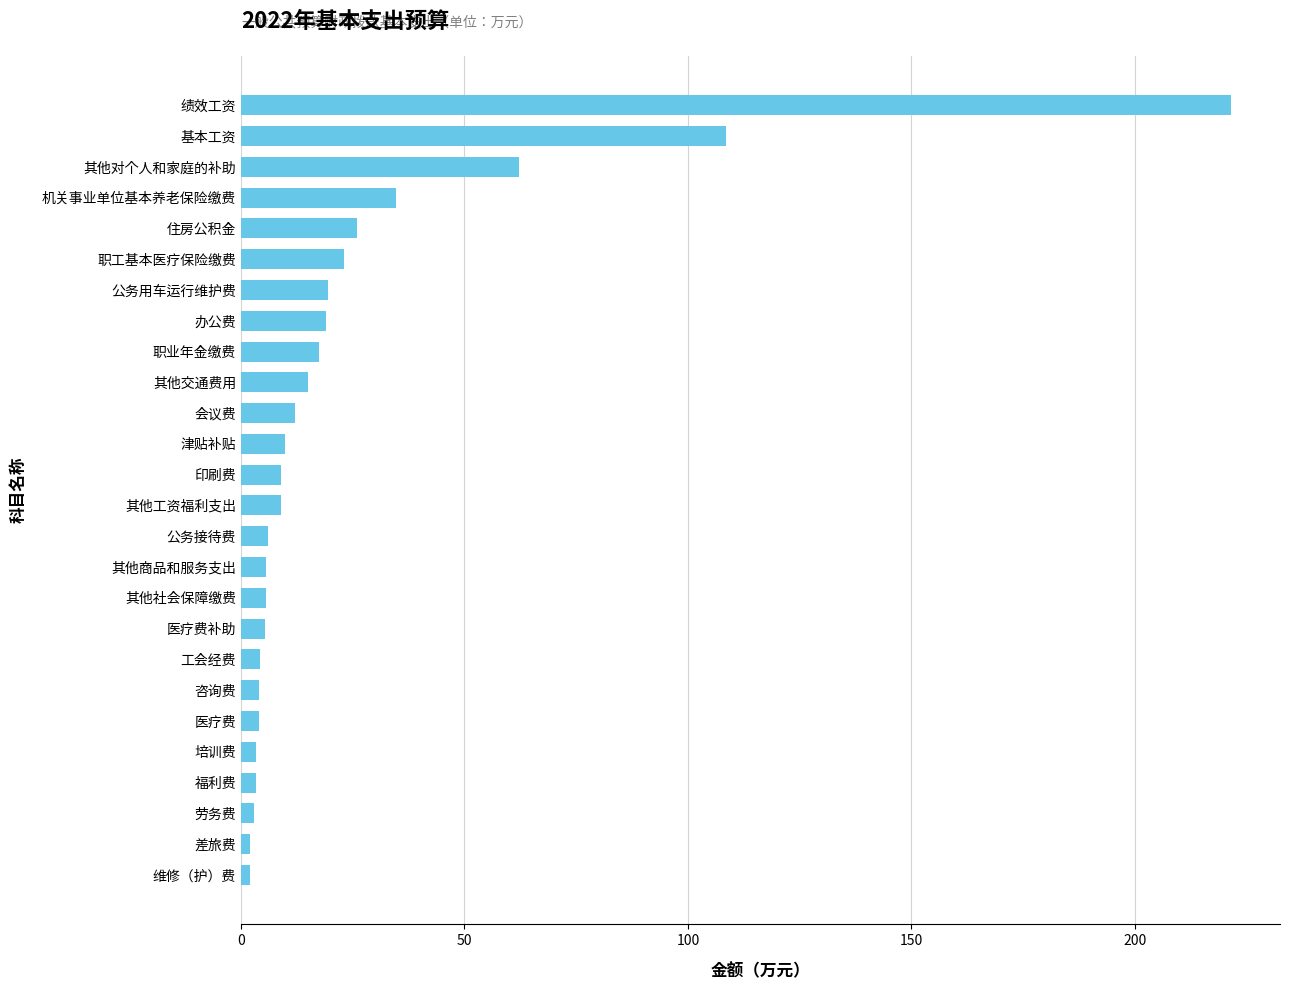

How many series are shown in this chart?

1